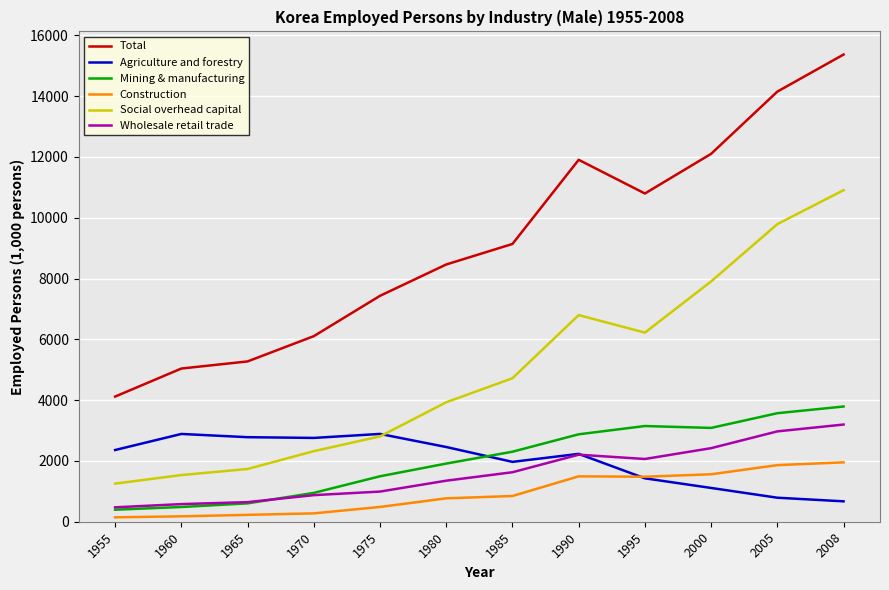

What is the minimum value for Wholesale retail trade?

473.9